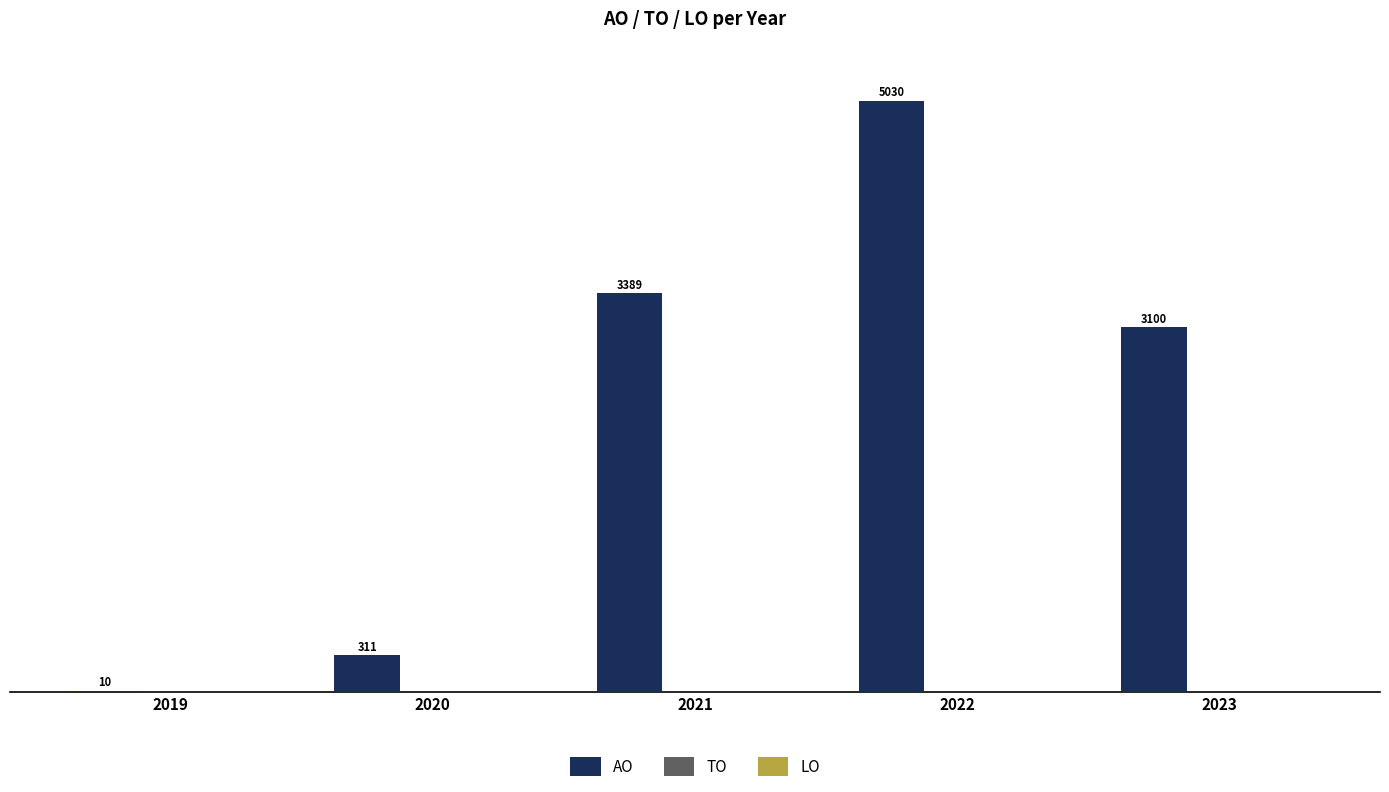

Read the value at 2021.

3389